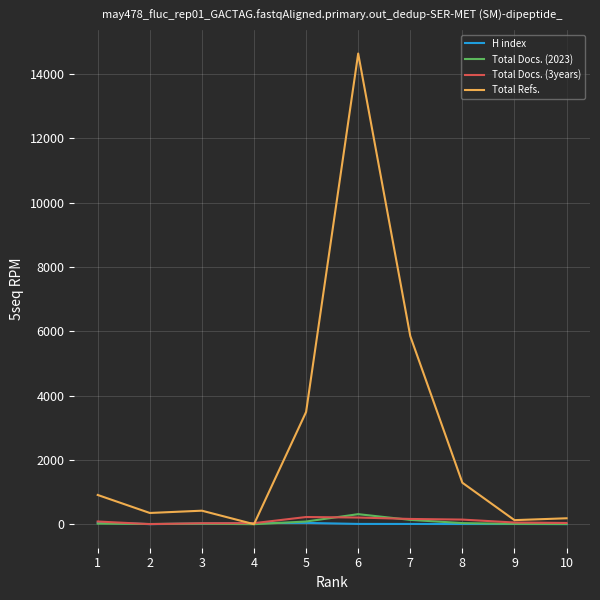

Which series has the widest spread of values?

Total Refs.